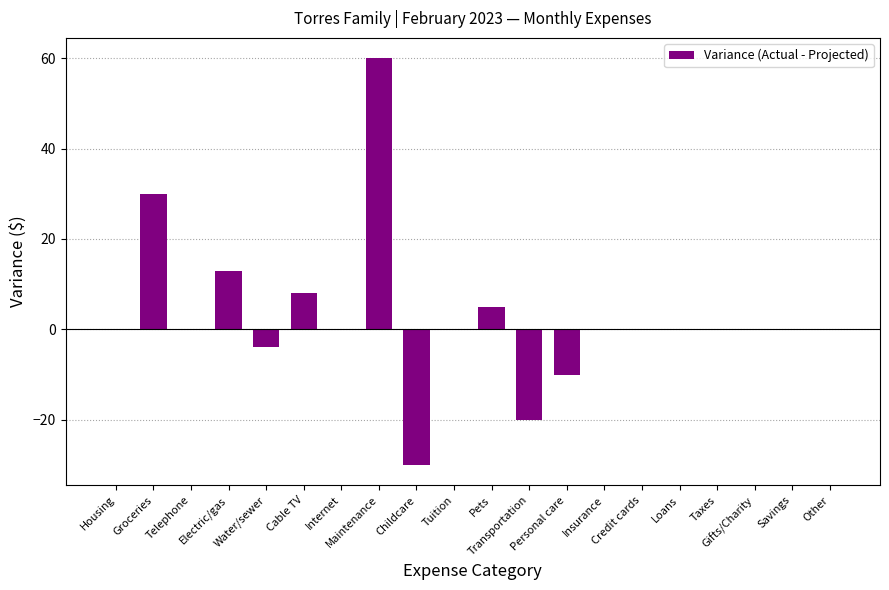

How many series are shown in this chart?

1